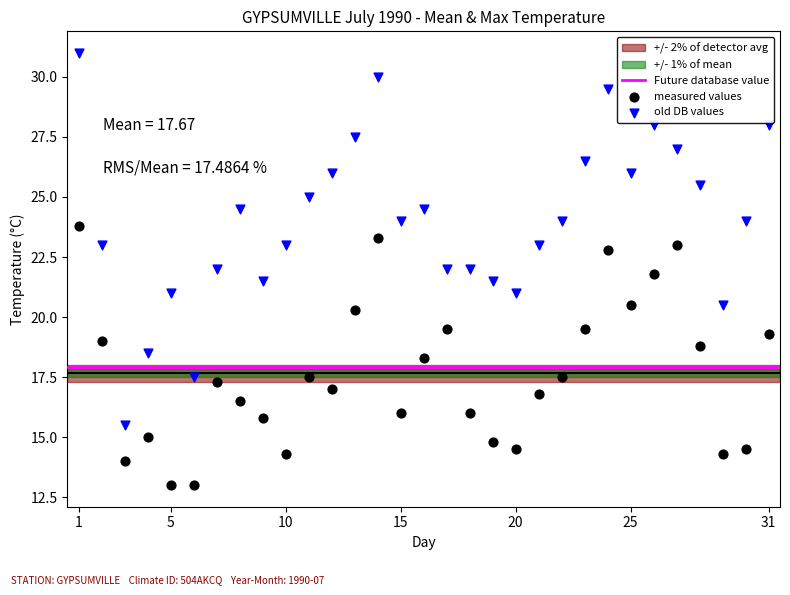

Across all data points, what is the range of X values (max minus min)?

30.0